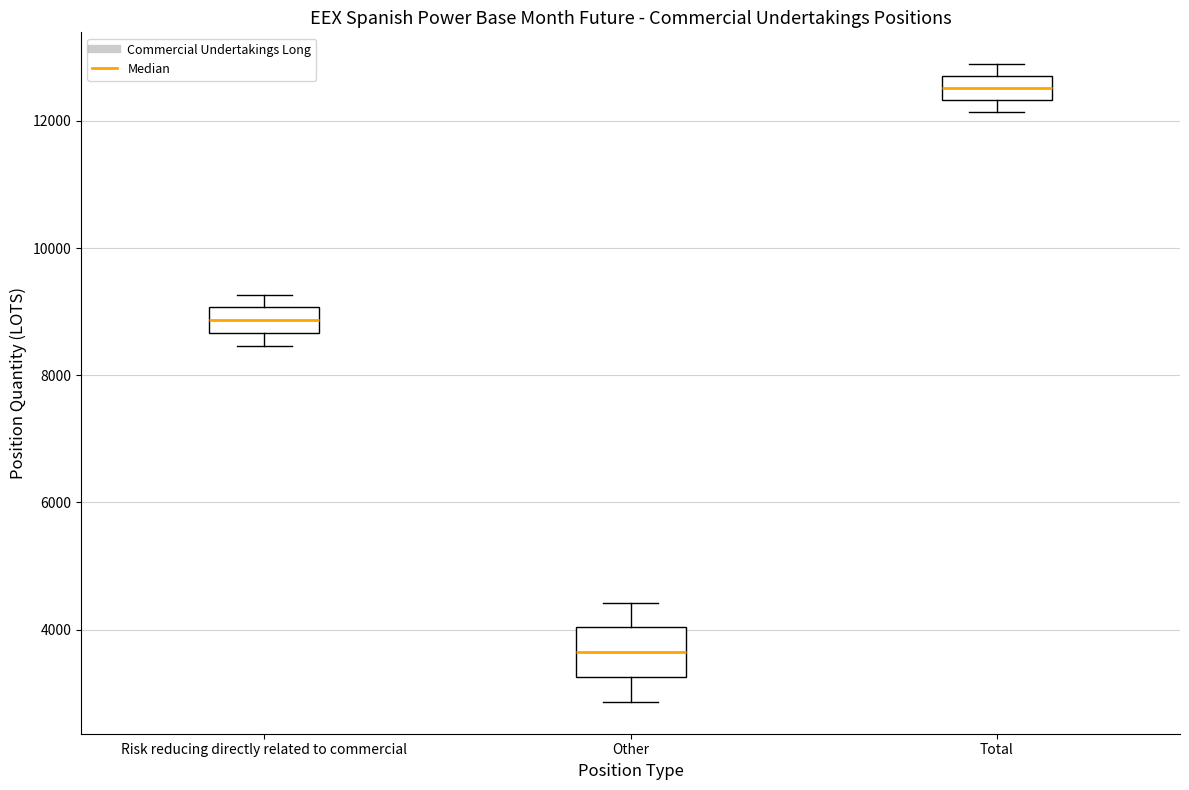

Reading left to right, read every box against the y-axis: the position of its median line, the range the box covers, and the ends of its whiskers. The values are not printed on the chart, so give them approximately, as read against the axis.

Risk reducing directly related to commercial: median 8800, box 8600 to 9000, whiskers 8400 to 9200
Other: median 3600, box 3200 to 4000, whiskers 2800 to 4400
Total: median 12600, box 12400 to 12800, whiskers 12200 to 12800 (just above the box's upper edge)